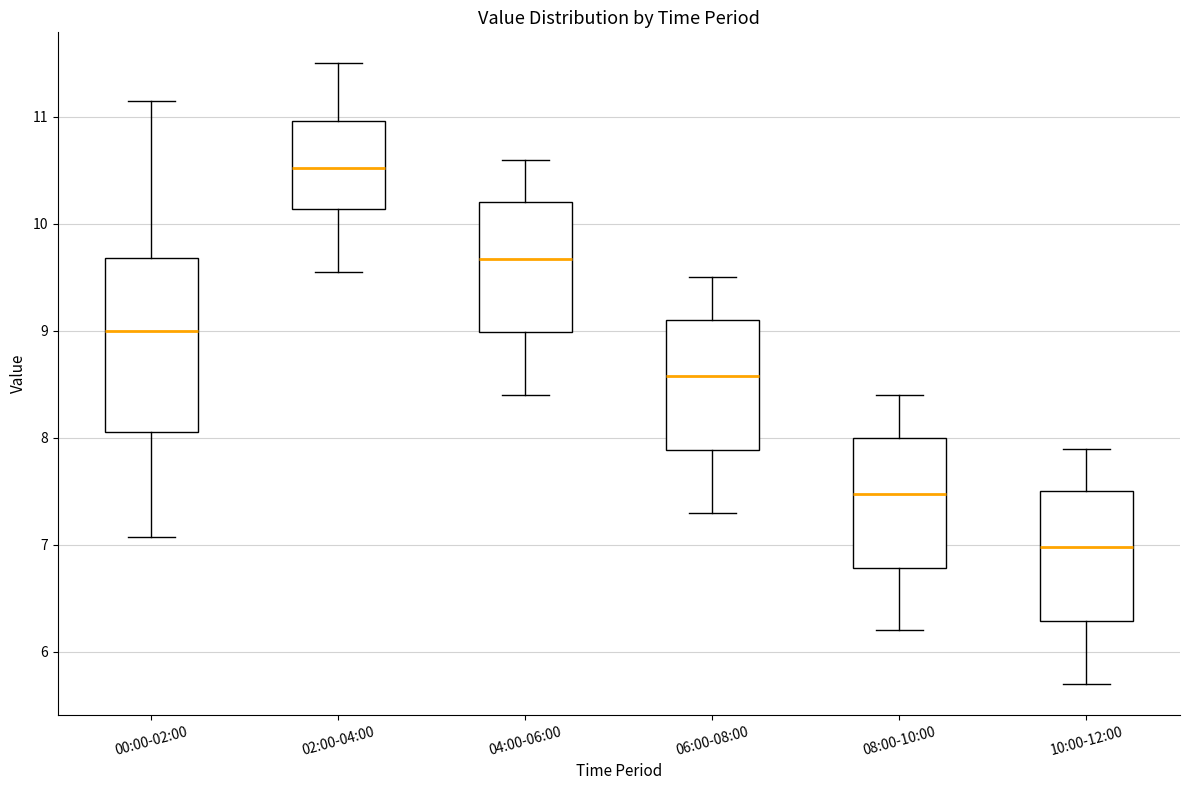

Which box is the tallest, from its lower edge to its upper edge?

00:00-02:00